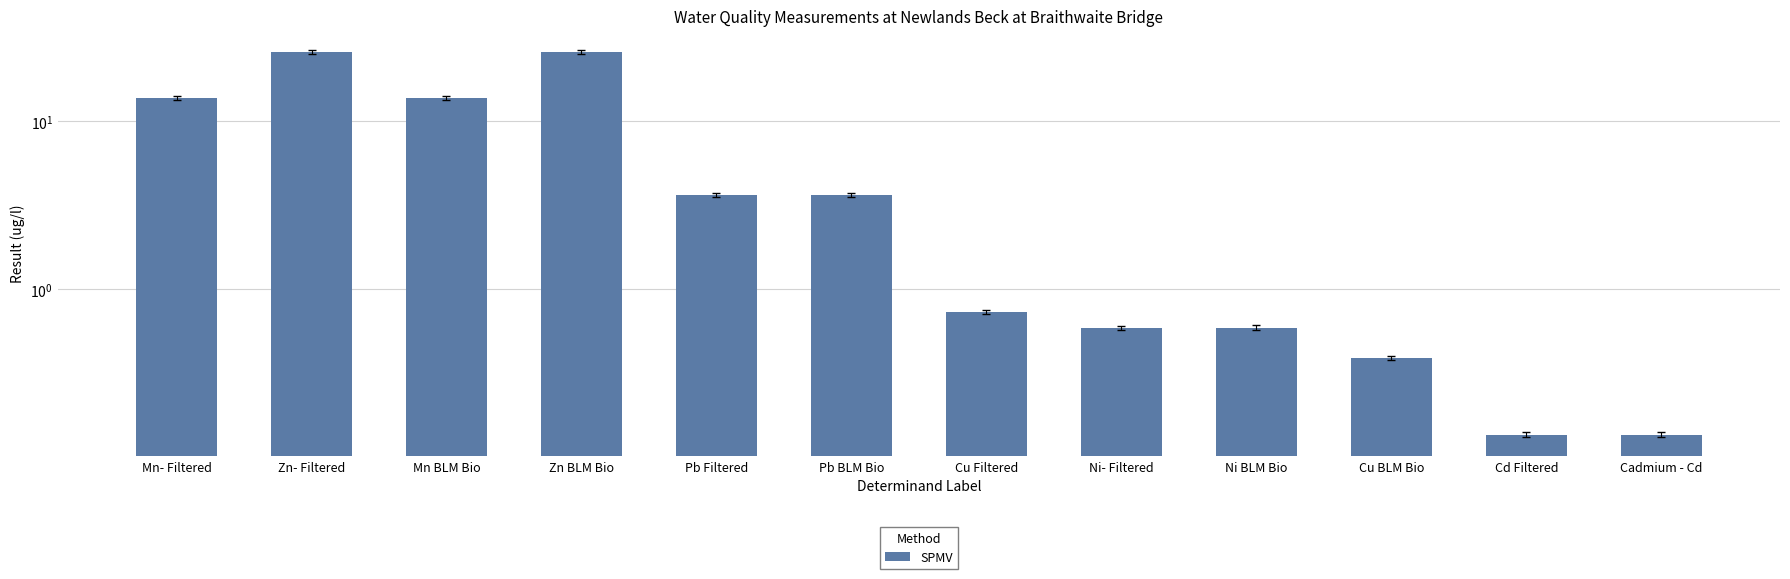

What is the difference between the maximum and minimum values?

25.7